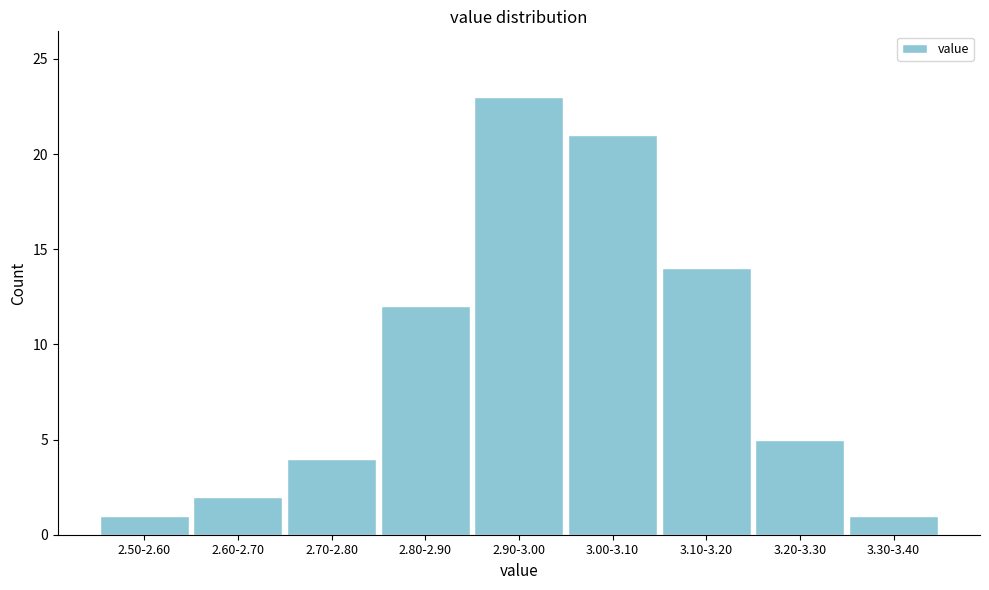

Reading left to right, what are all the values shown in this chart?

2.50-2.60=1	2.60-2.70=2	2.70-2.80=4	2.80-2.90=12	2.90-3.00=23	3.00-3.10=21	3.10-3.20=14	3.20-3.30=5	3.30-3.40=1